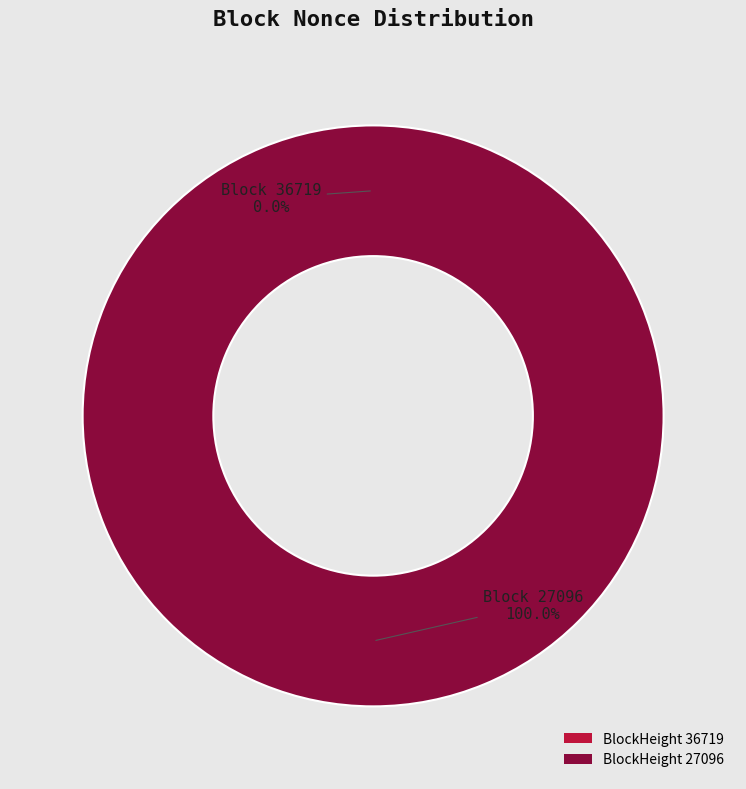

To the nearest percent, what is the average slice percentage?

50%